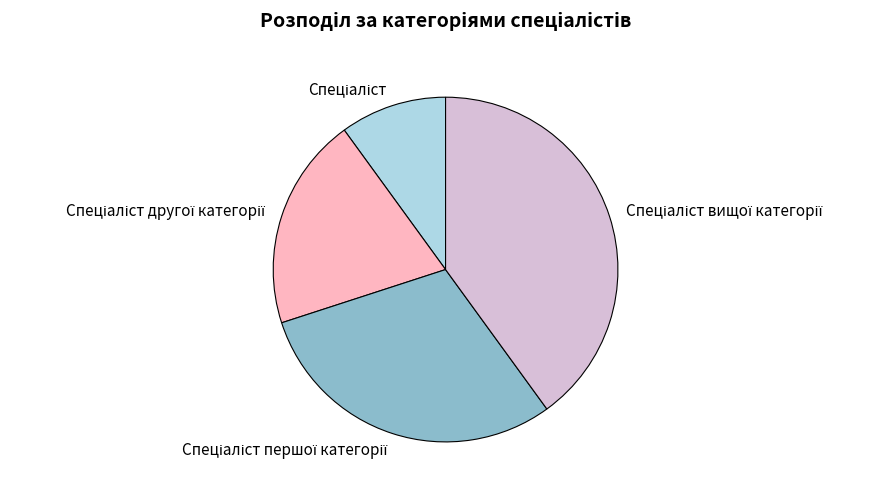

Is there a majority slice in this chart?

No